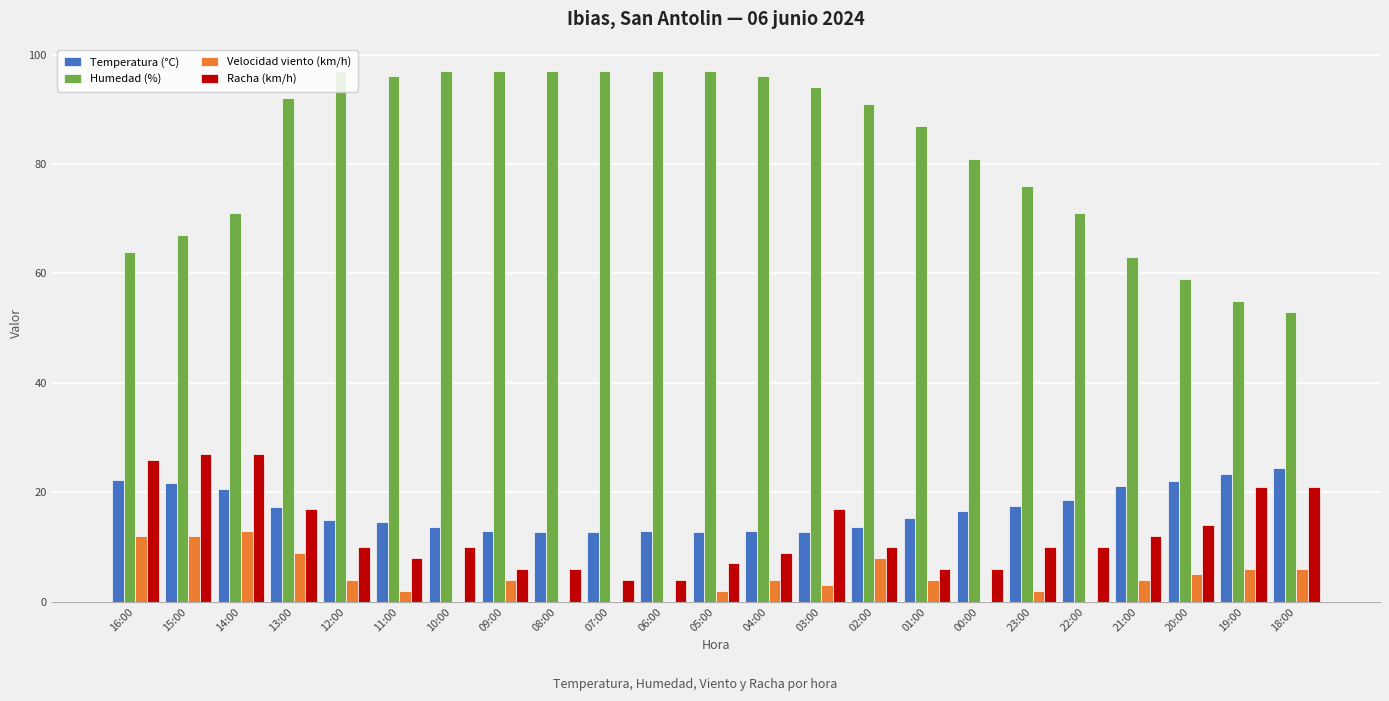

What is the greatest value displayed?

97.0